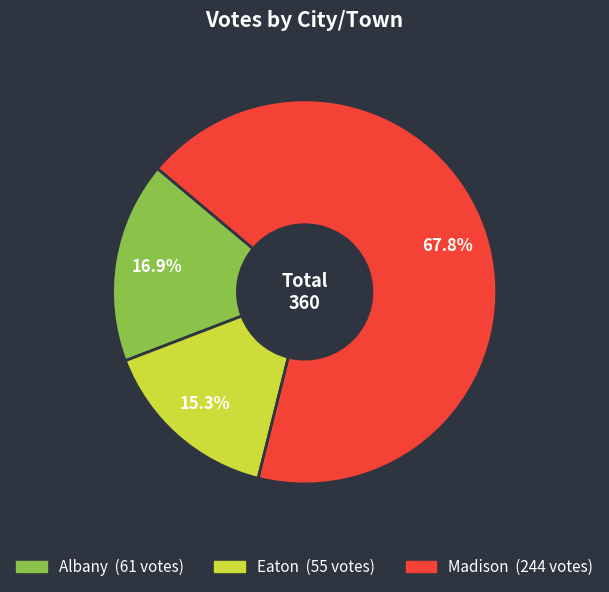

What percentage do Albany and Eaton together represent?

32.2%